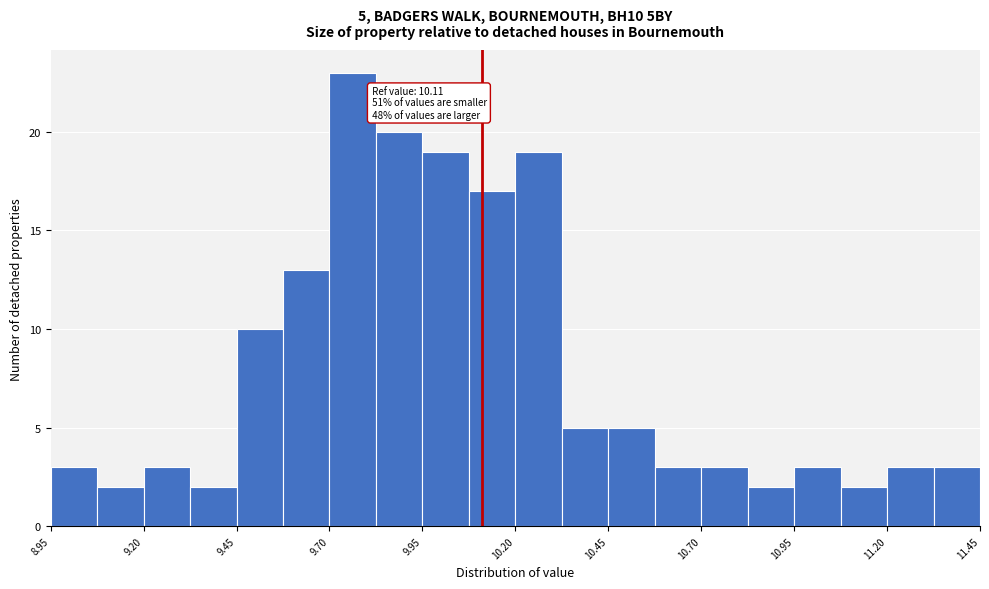

Around what value on the x-axis is the tallest bar? Give the approximate position of its centre, as read against the axis.

9.75